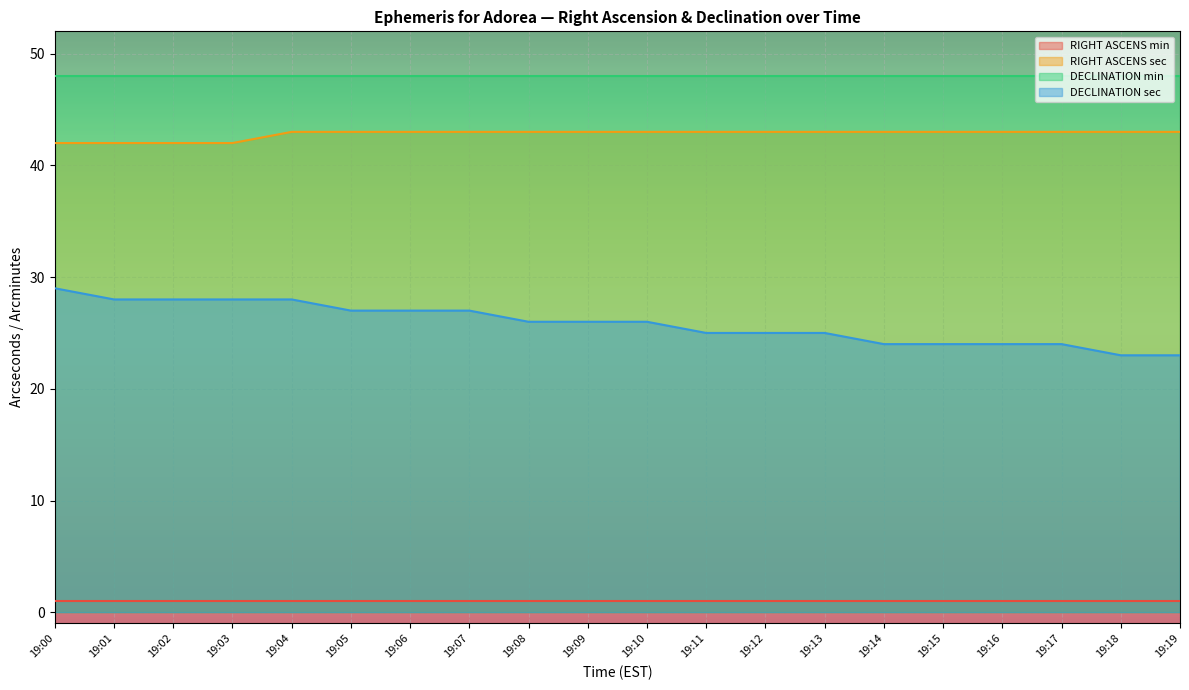

The DECLINATION sec series shows 23 at 19:19. True or false?

True